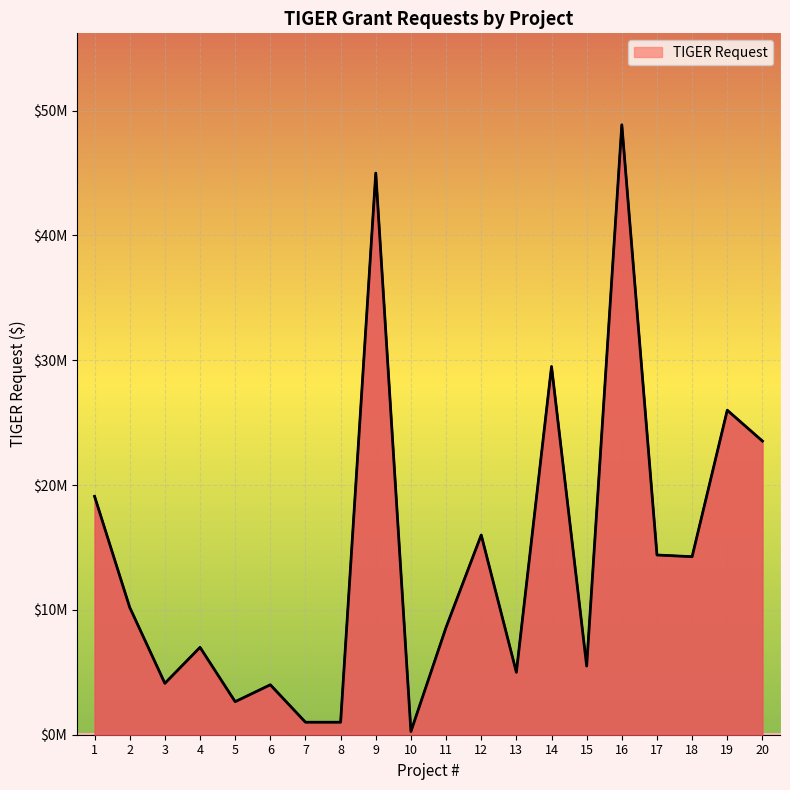

Is this an area chart (filled region under the line)?

Yes